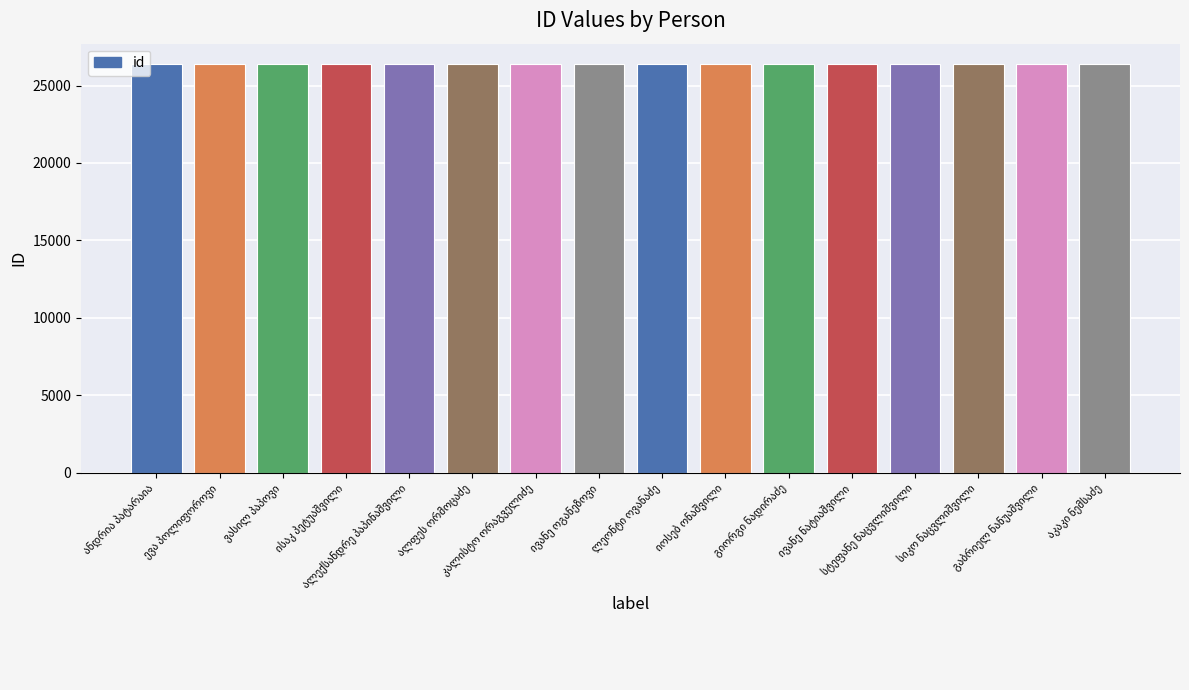

What is the minimum value shown in the chart?

26371